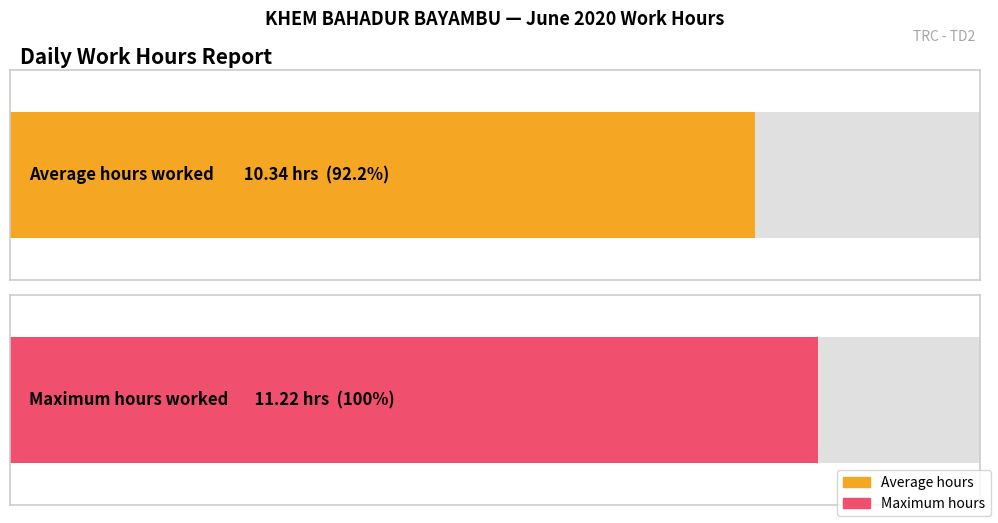

Between 26 and 9, which is larger?

26